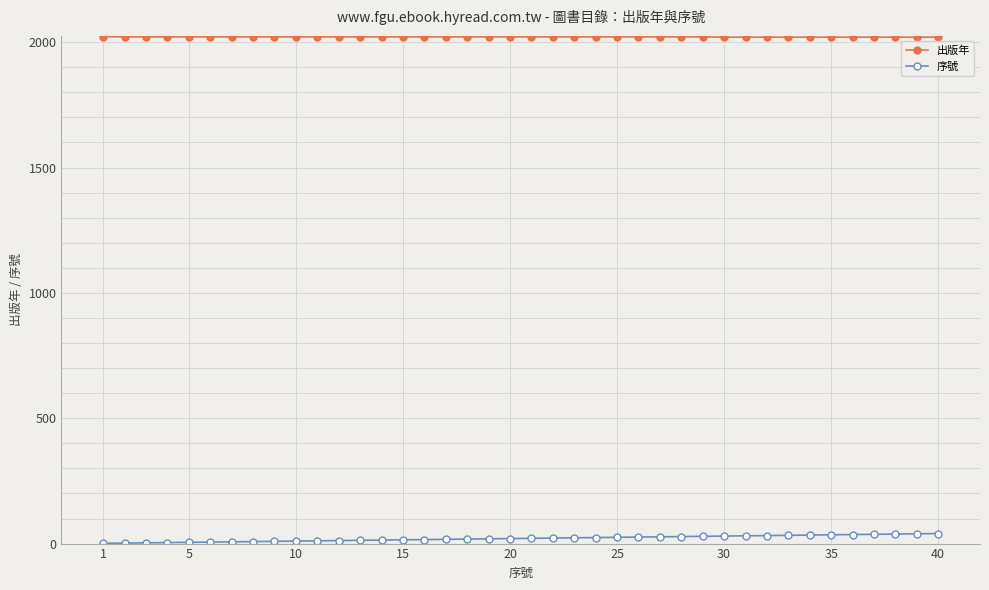

At how many categories does at least one series exceed 1630?

40